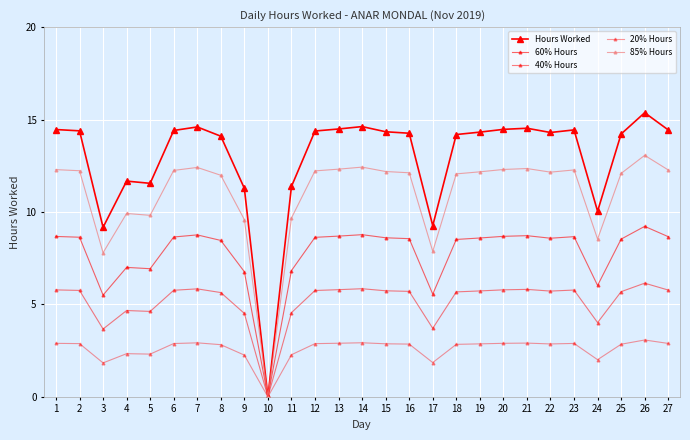

Is this an area chart (filled region under the line)?

No